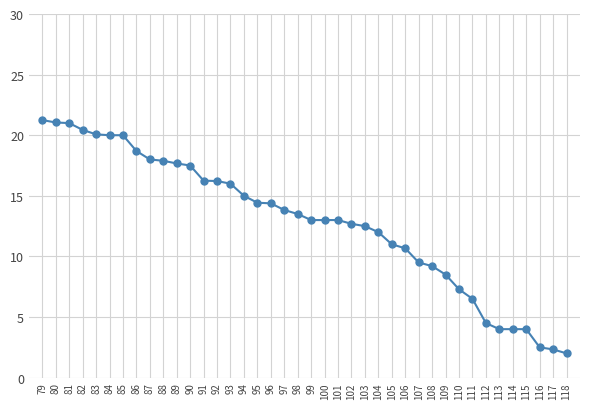

What is the difference between the maximum and second lowest values?

18.9